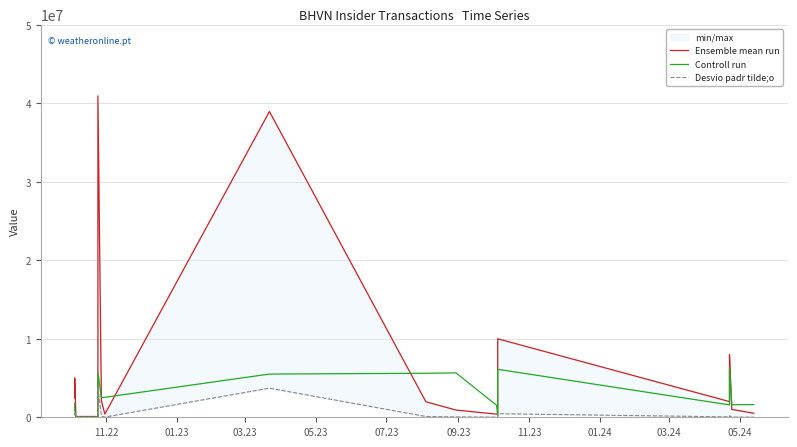

What is the greatest value displayed?

40950000